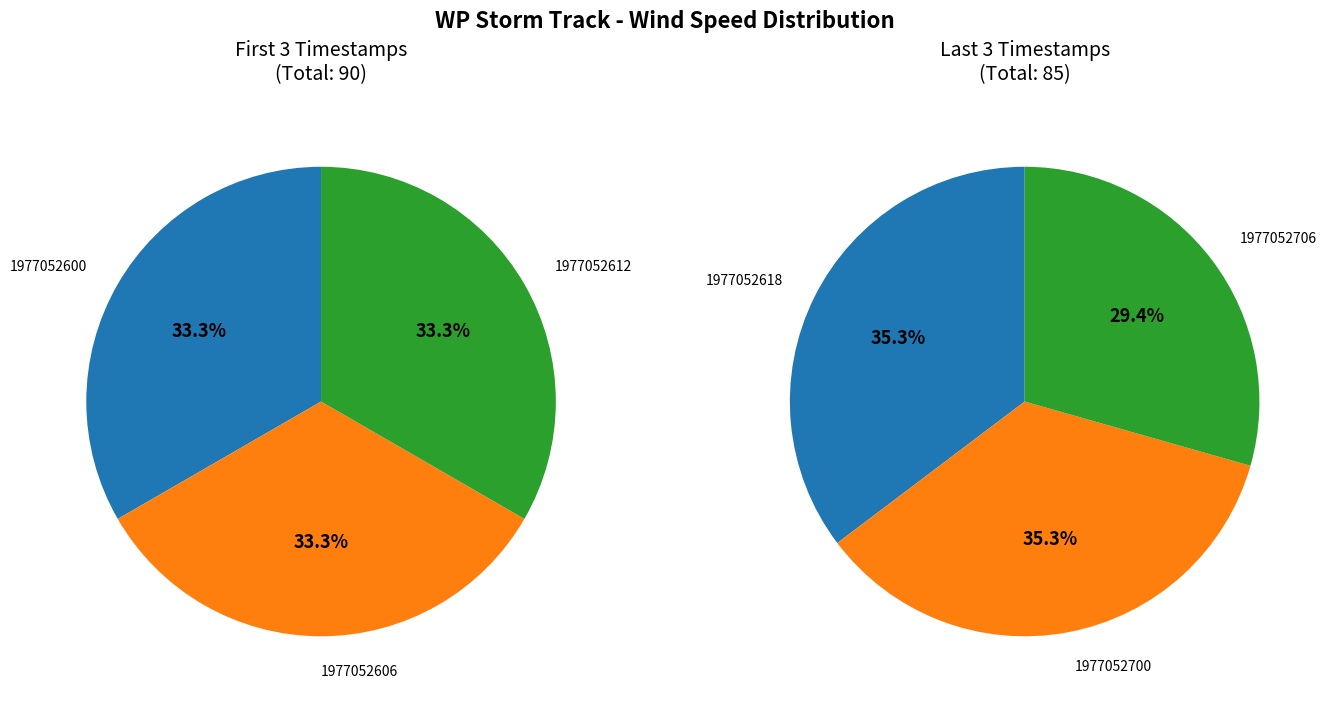

The 1977052706 slice represents 28% of the pie. True or false?

False